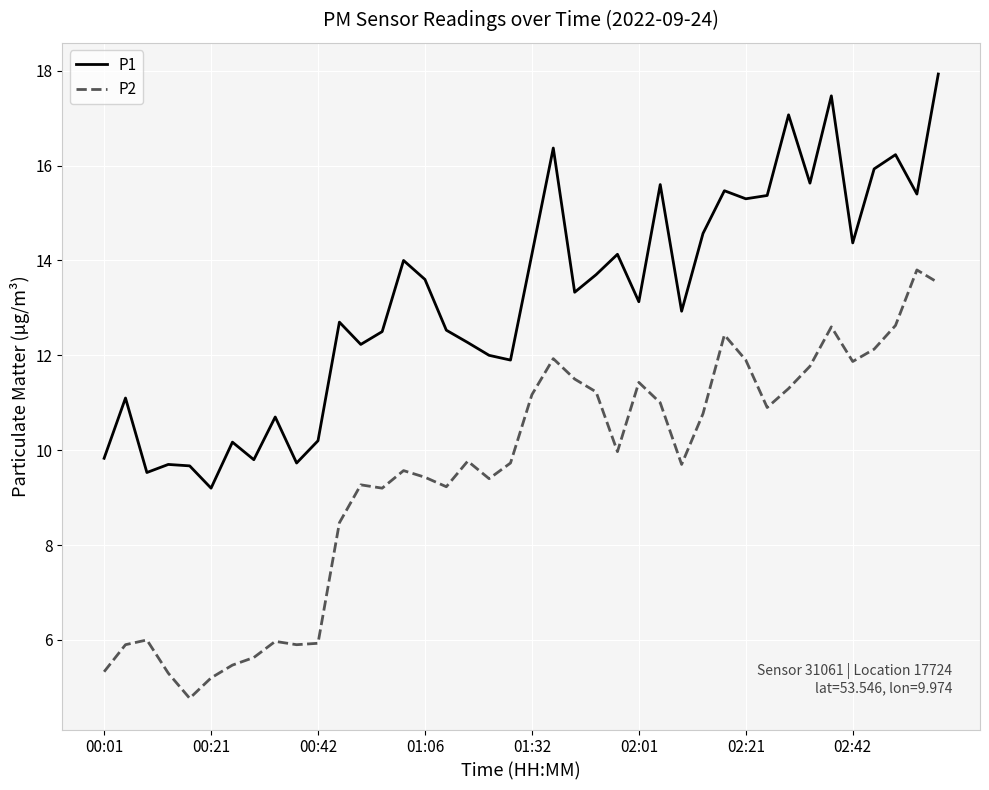

True or false: P1 and P2 intersect in this chart.

False